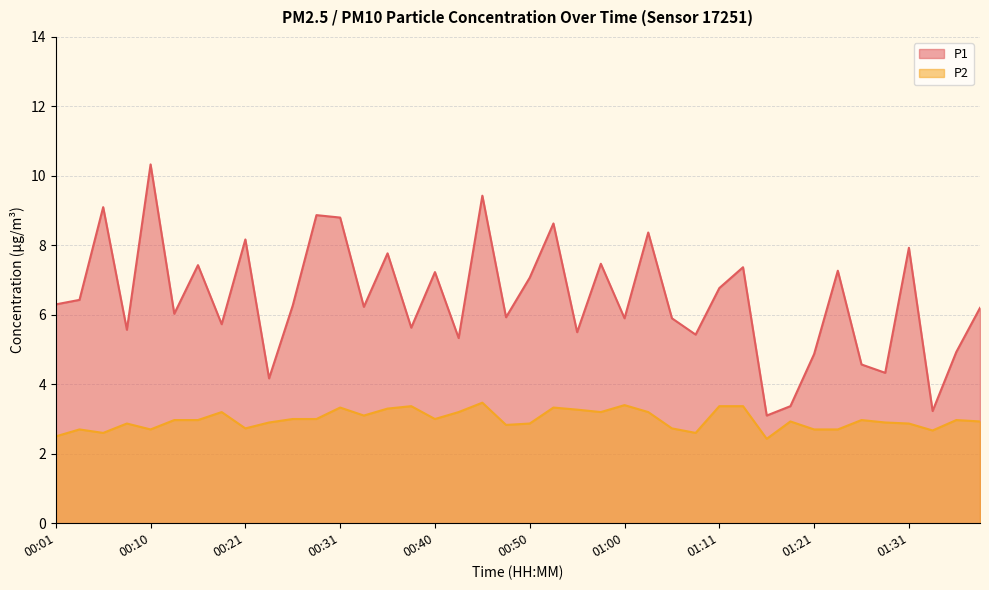

What is the label of the 37th point from the right?

00:08